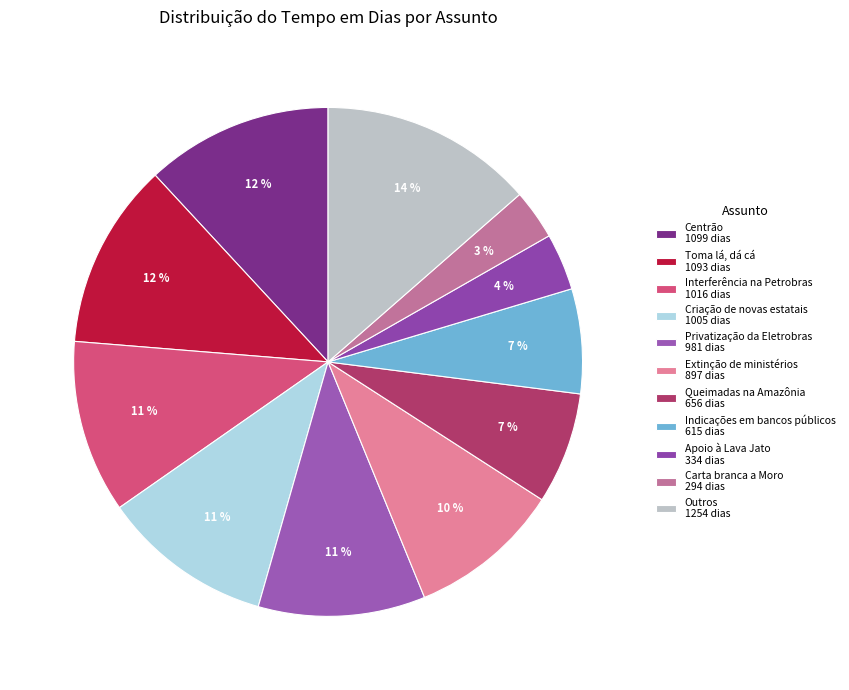

Is there any slice that represents more than half of the pie?

No